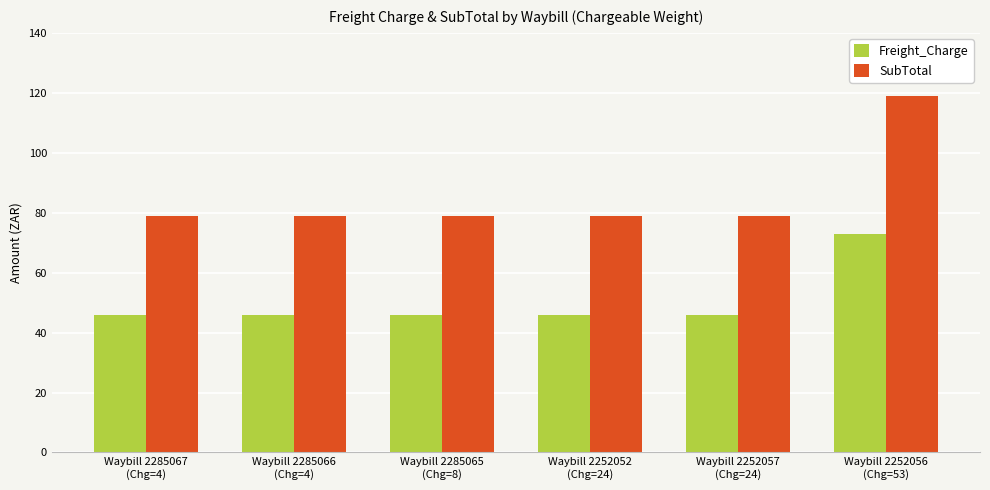

Is the value of Freight_Charge at Waybill 2252057
(Chg=24) greater than the value of SubTotal at Waybill 2252057
(Chg=24)?

No